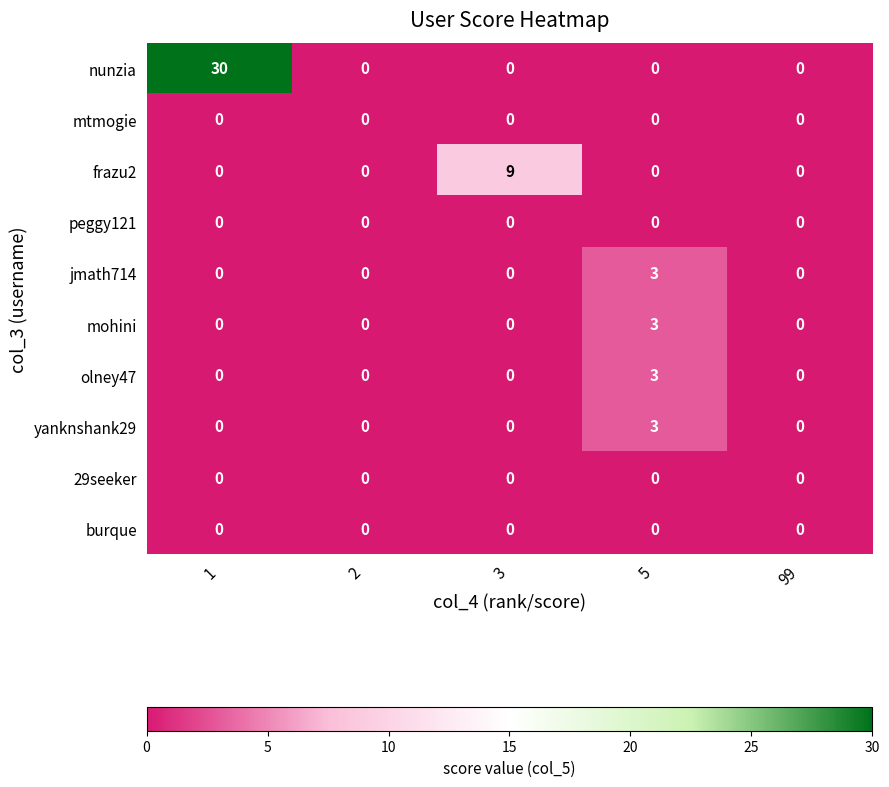

What is the sum of all yanknshank29 values?

3